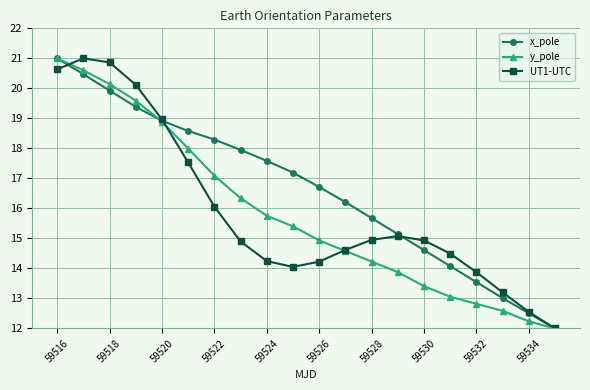

True or false: y_pole has more than 0 points higher than both neighbors.

False